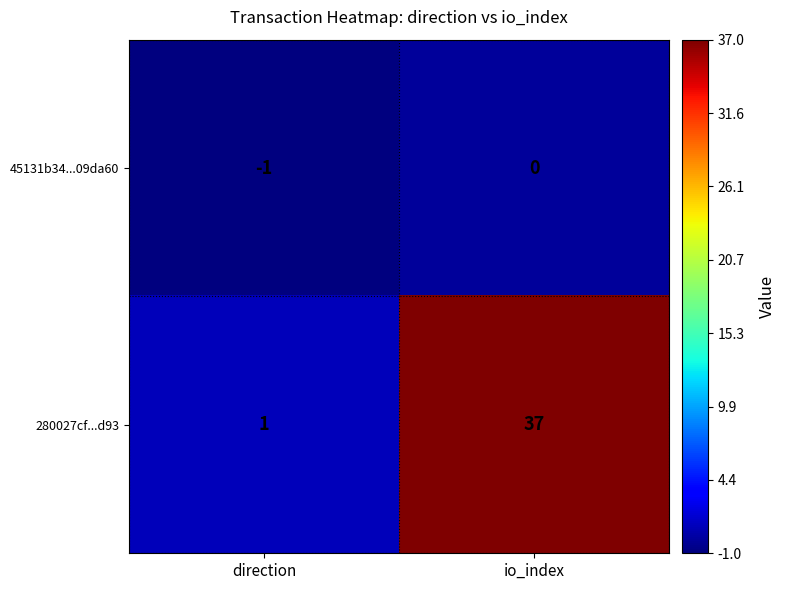

The value of 45131b34...09da60 at io_index is 0. True or false?

True